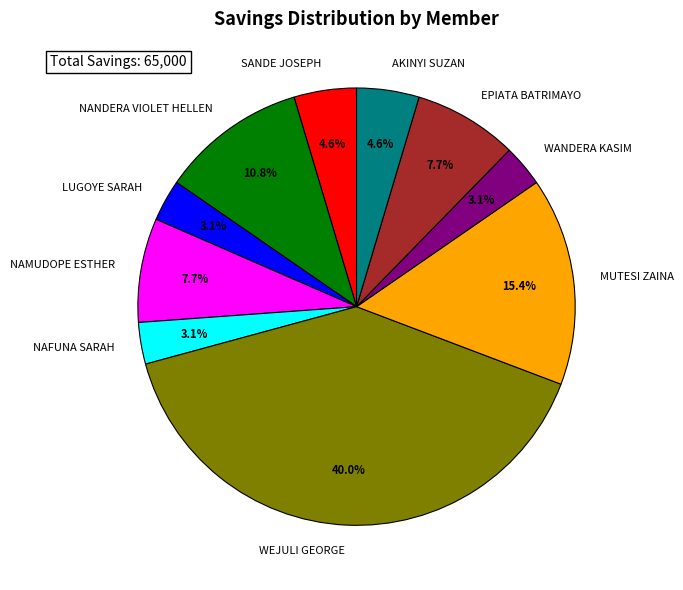

To the nearest percent, what portion does WANDERA KASIM represent?

3%